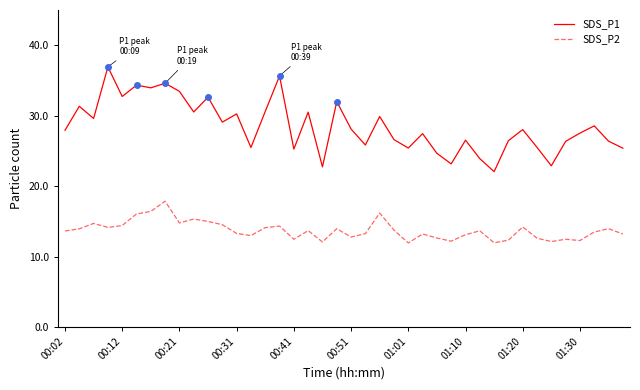

Which series has the largest total across all categories?

SDS_P1